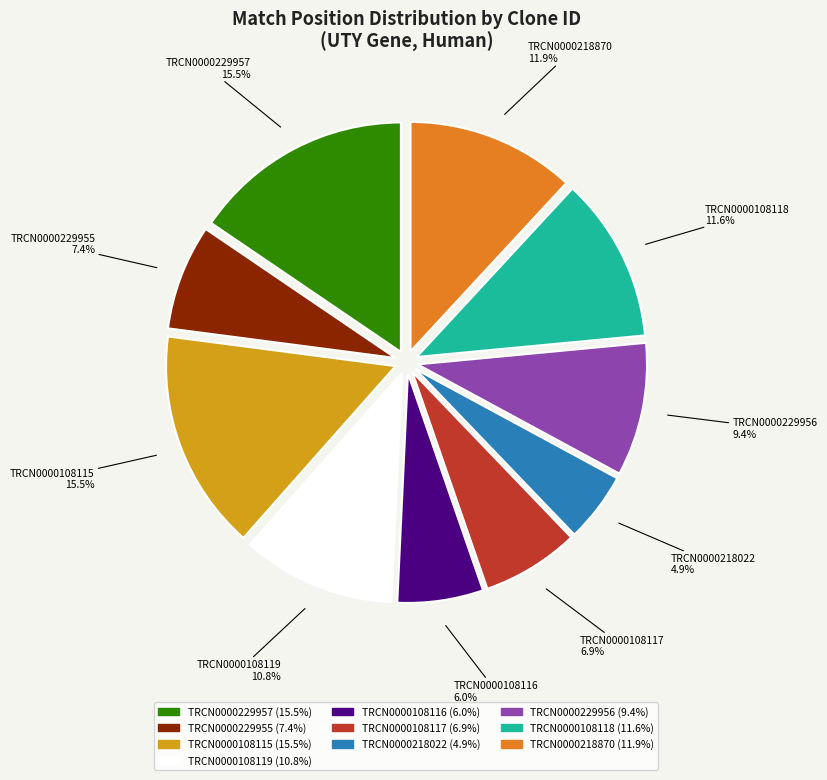

Combined, do TRCN0000108118 and TRCN0000108119 account for over 50%?

No